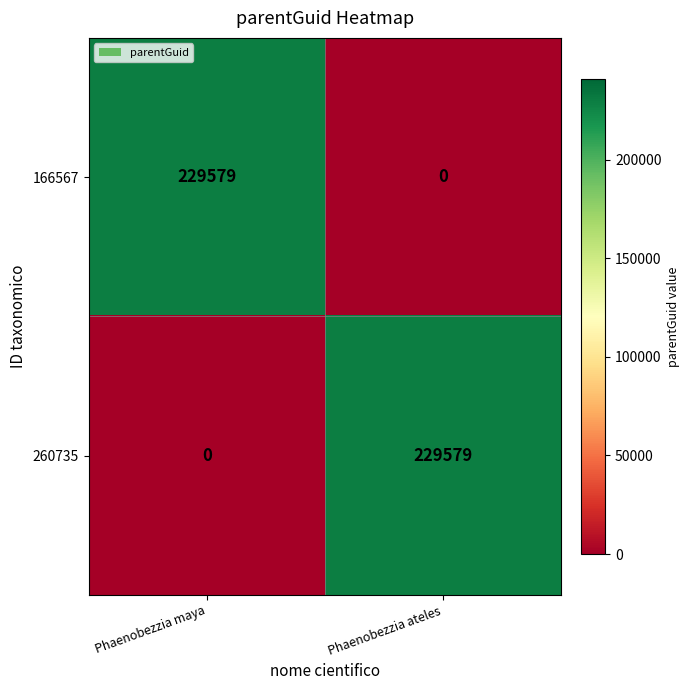

The value of 260735 at Phaenobezzia maya is 139840. True or false?

False